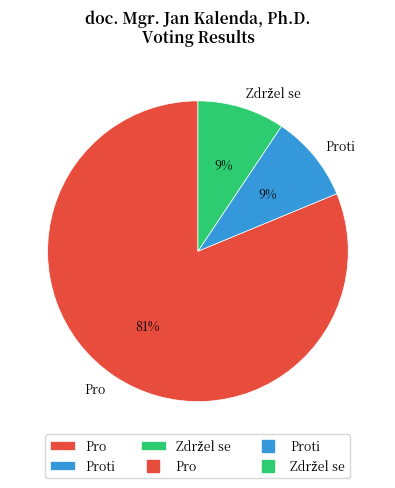

To the nearest percent, what is the average slice percentage?

33%